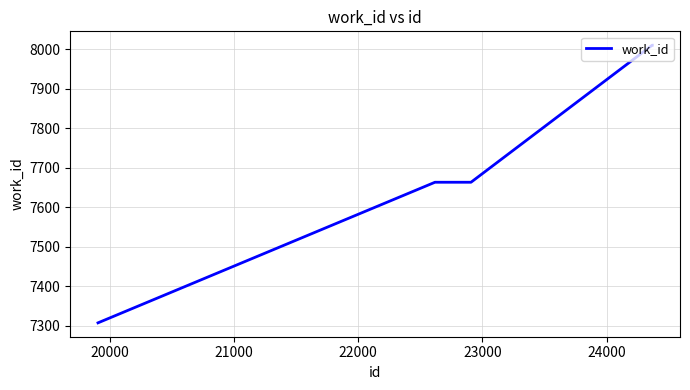

What is the greatest value displayed?

8010